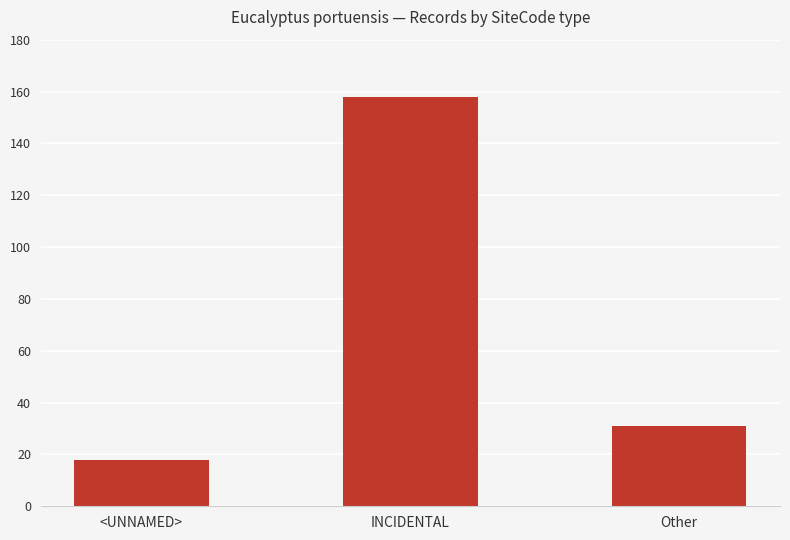

Does the chart contain stacked bars?

No